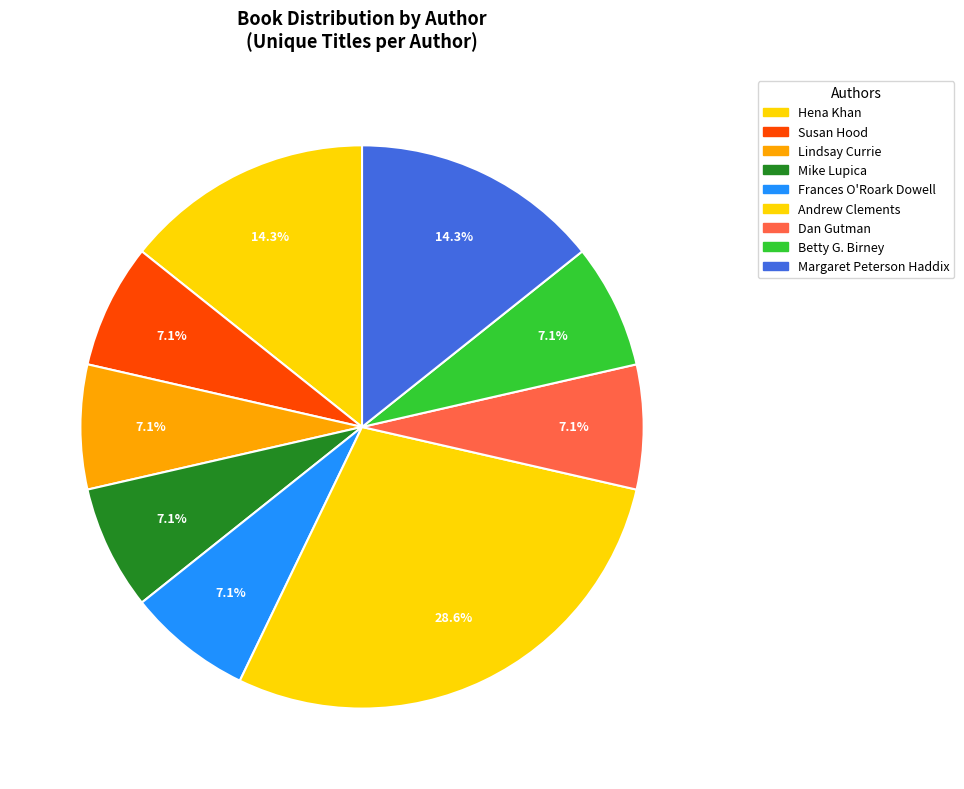

How many slices are in this pie chart?

9